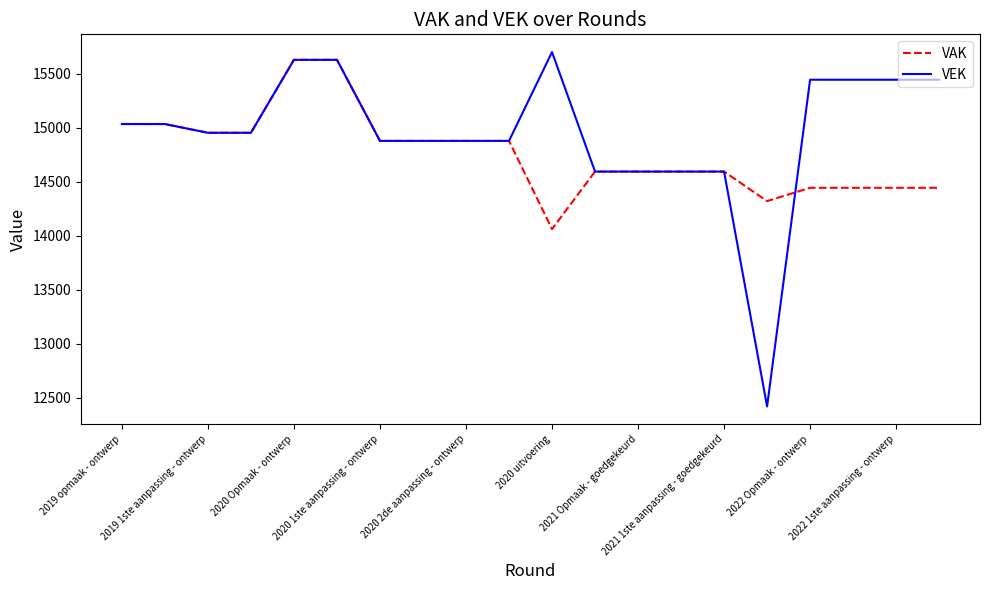

Rank the series by their average value, from highest to lowest.

VEK, VAK